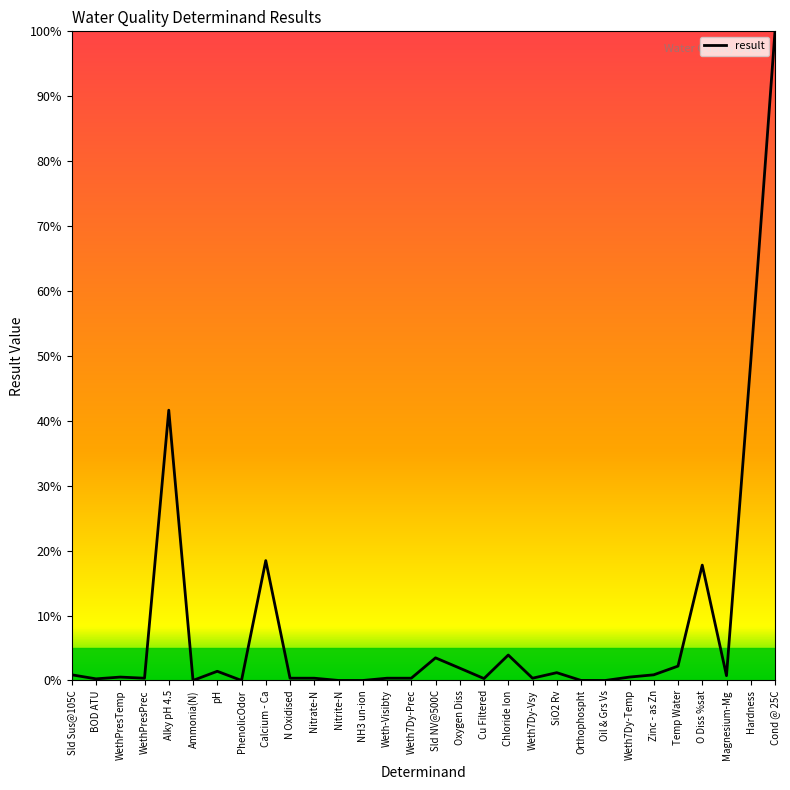

Which label corresponds to the largest value in the chart?

Cond @ 25C